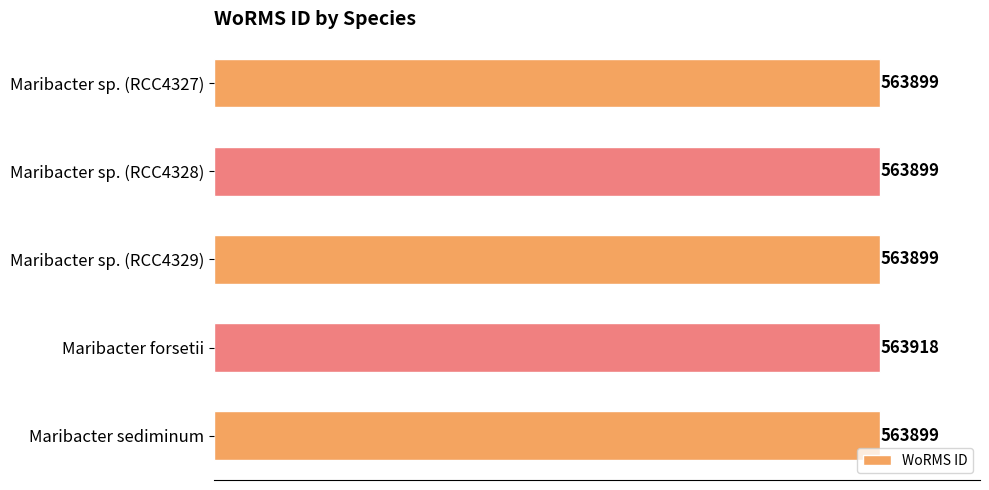

Are the bars grouped side by side (vs. stacked)?

No